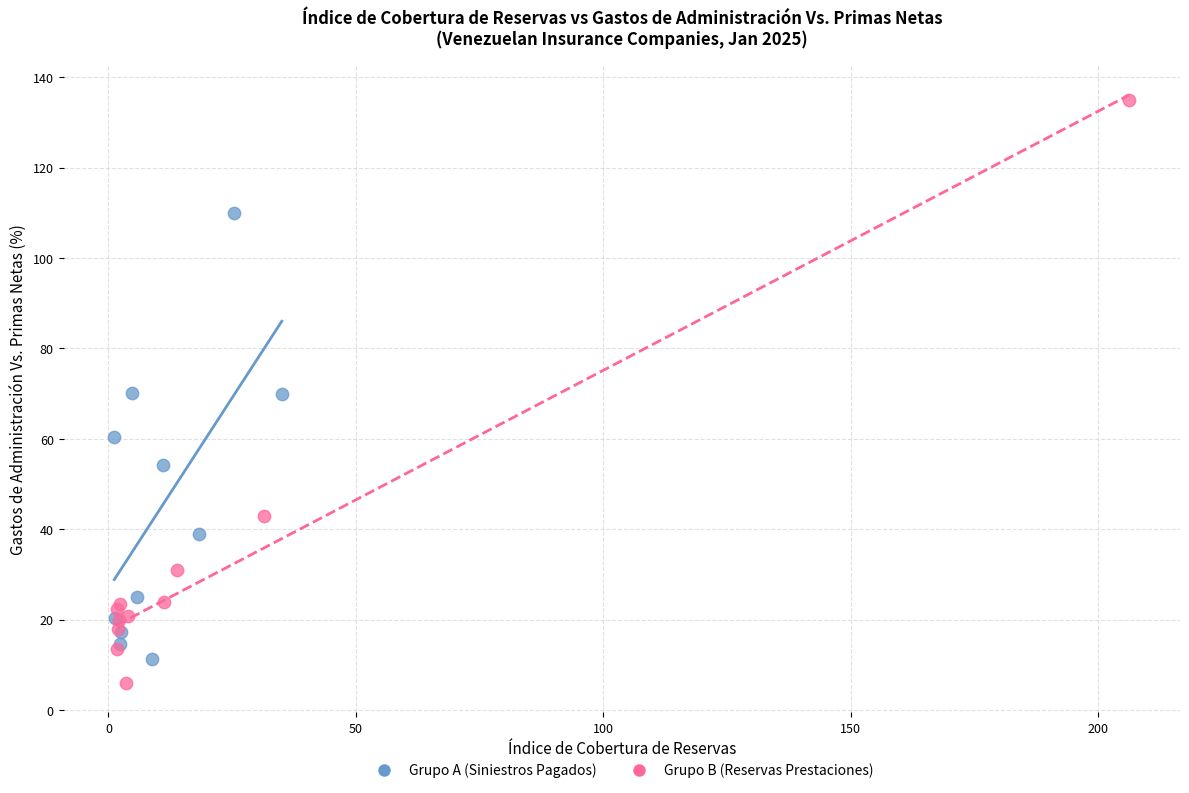

Which series has the largest Y range (max minus min)?

Grupo B (Reservas Prestaciones)